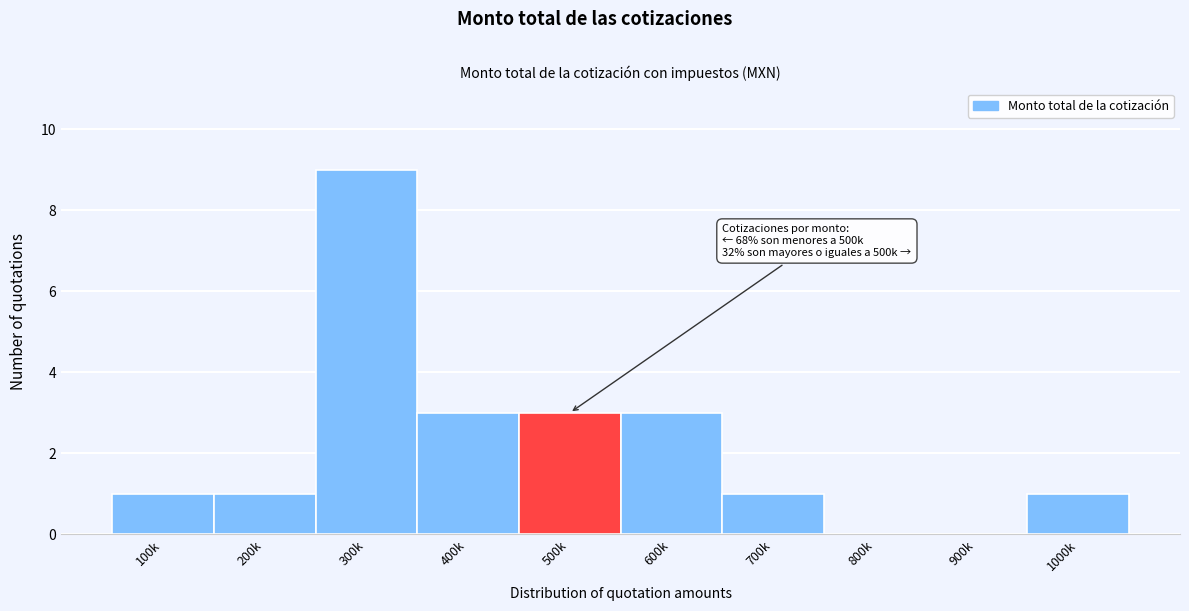

Reading left to right, list all the values displayed in this chart.

100k=1	200k=1	300k=9	400k=3	500k=3	600k=3	700k=1	800k=0	900k=0	1000k=1